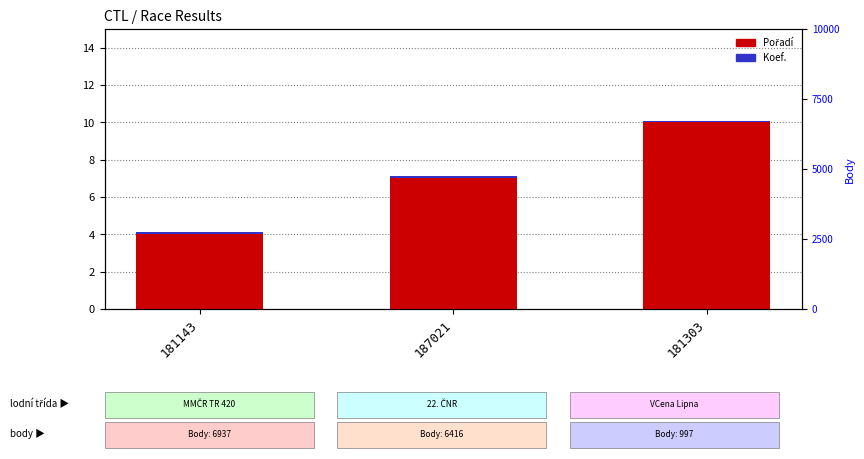

How many categories are shown in the chart?

3